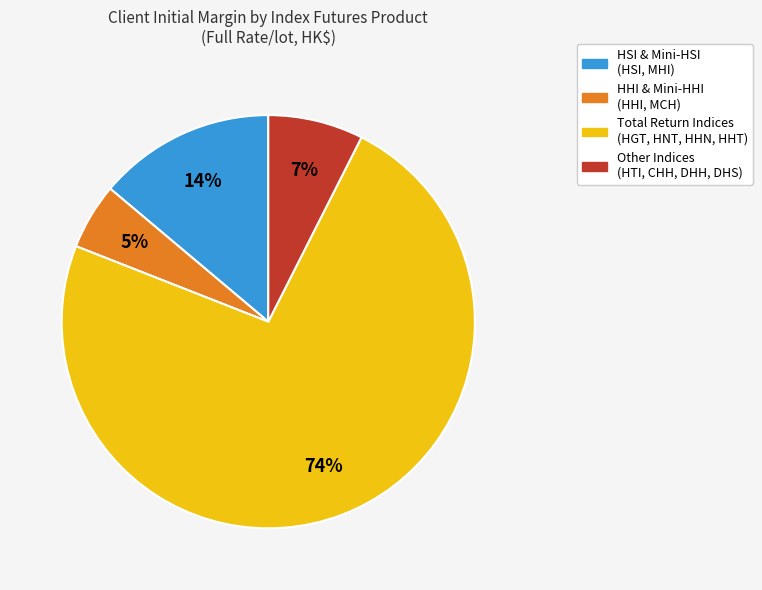

Is there any slice that represents more than half of the pie?

Yes